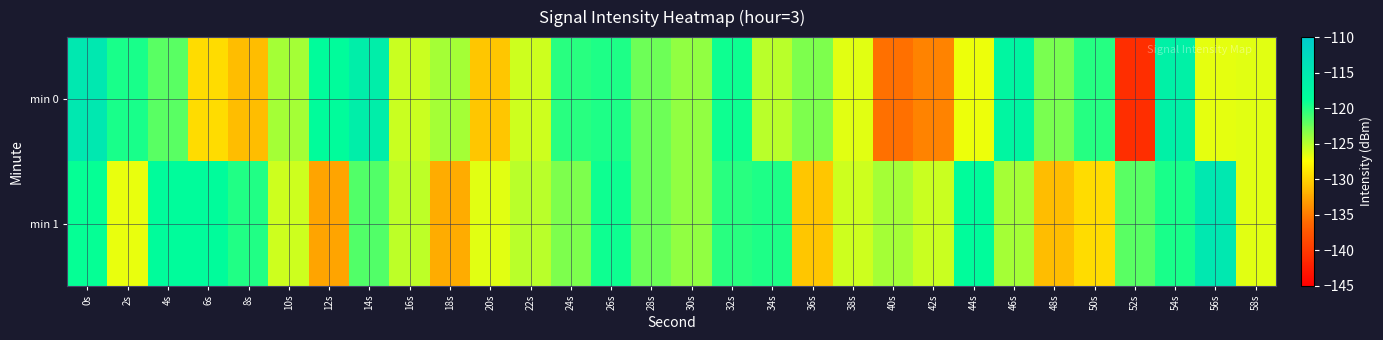

Between 20s and 12s, which is larger?

12s